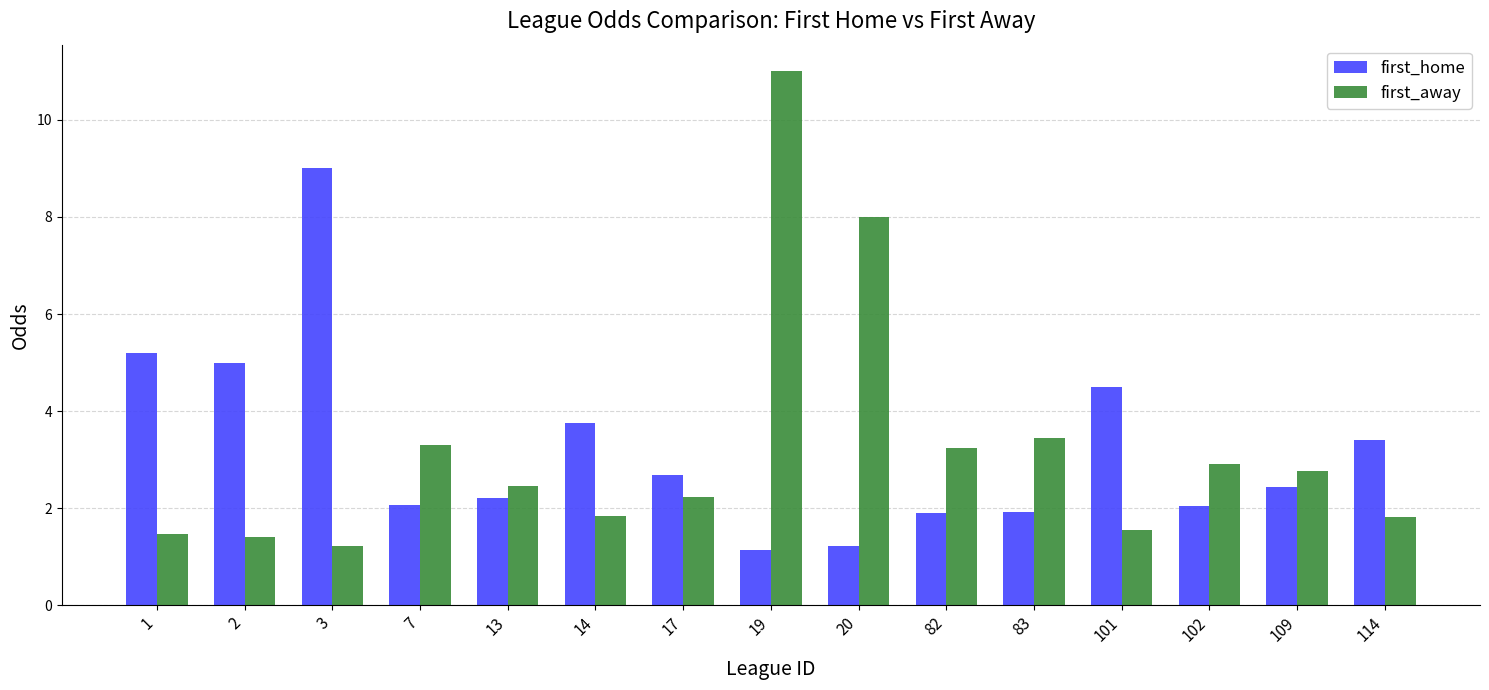

Is the value of first_away at 2 greater than the value of first_home at 82?

No